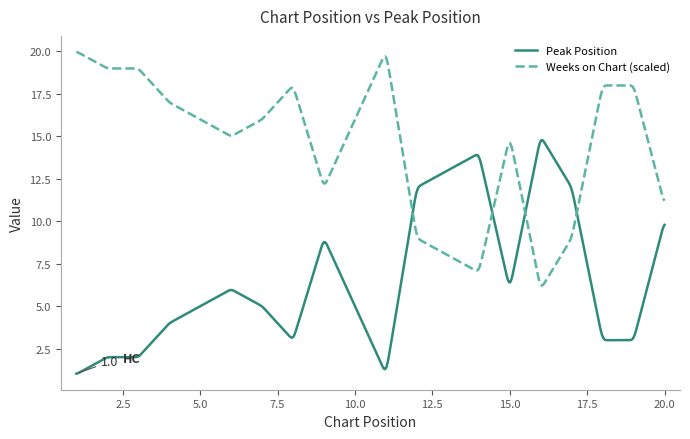

Which series has the largest total across all categories?

Weeks on Chart (scaled)